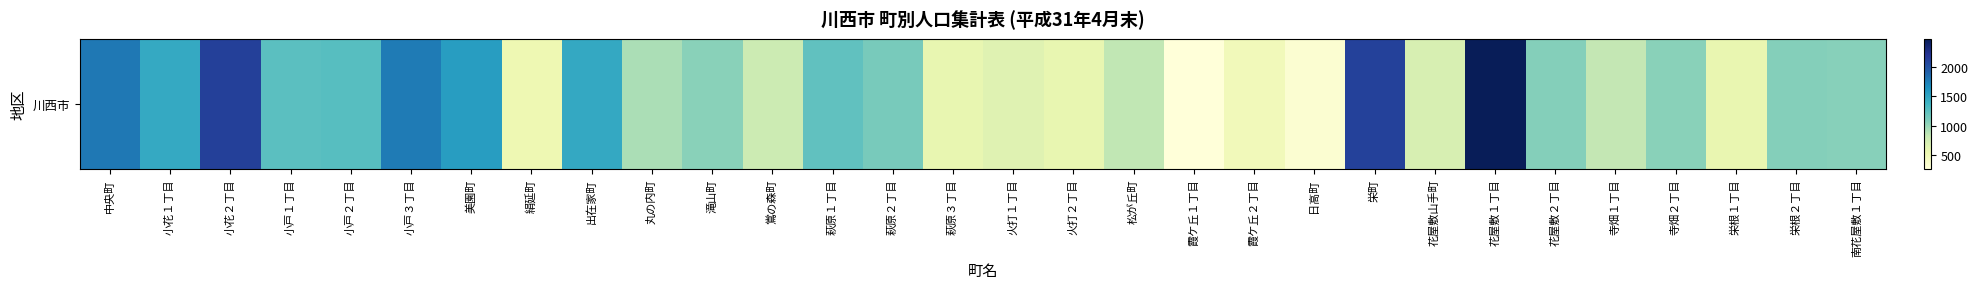

The chart shows a value of 872 at 絹延町. True or false?

False